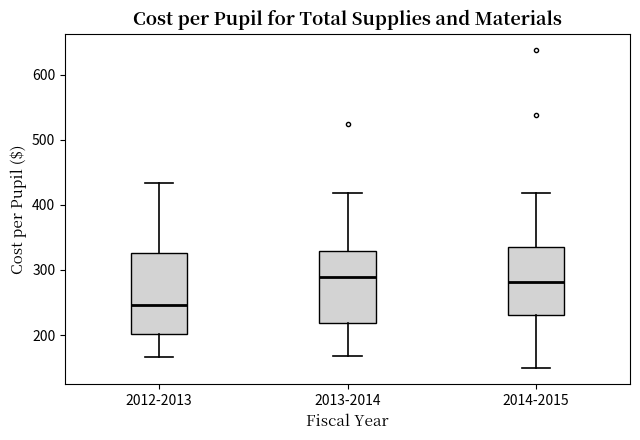

Reading left to right, transcribe this box plot: for each box, give where its median line is, the range the box spans, and where its two whiskers end, as read against the y-axis. The values are not printed on the chart, so give them approximately, as read against the axis.

2012-2013: median 250, box 200 to 330, whiskers 170 to 430
2013-2014: median 290, box 220 to 330, whiskers 170 to 420
2014-2015: median 280, box 230 to 340, whiskers 150 to 420